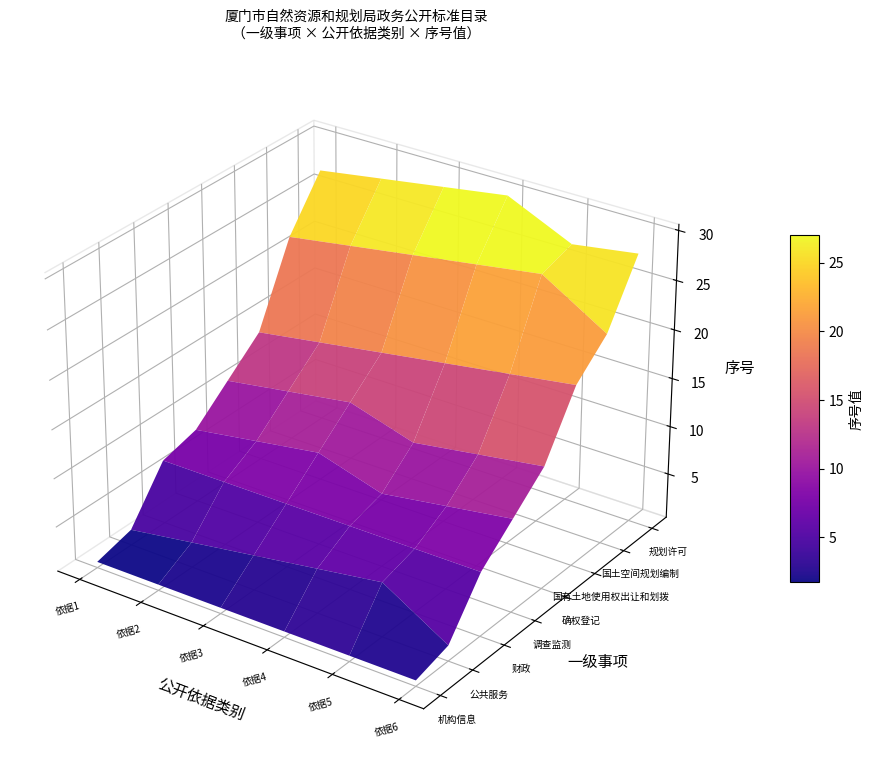

List the labels in order of 公共服务 value, largest first.

4, 3, 2, 1, 0, 5